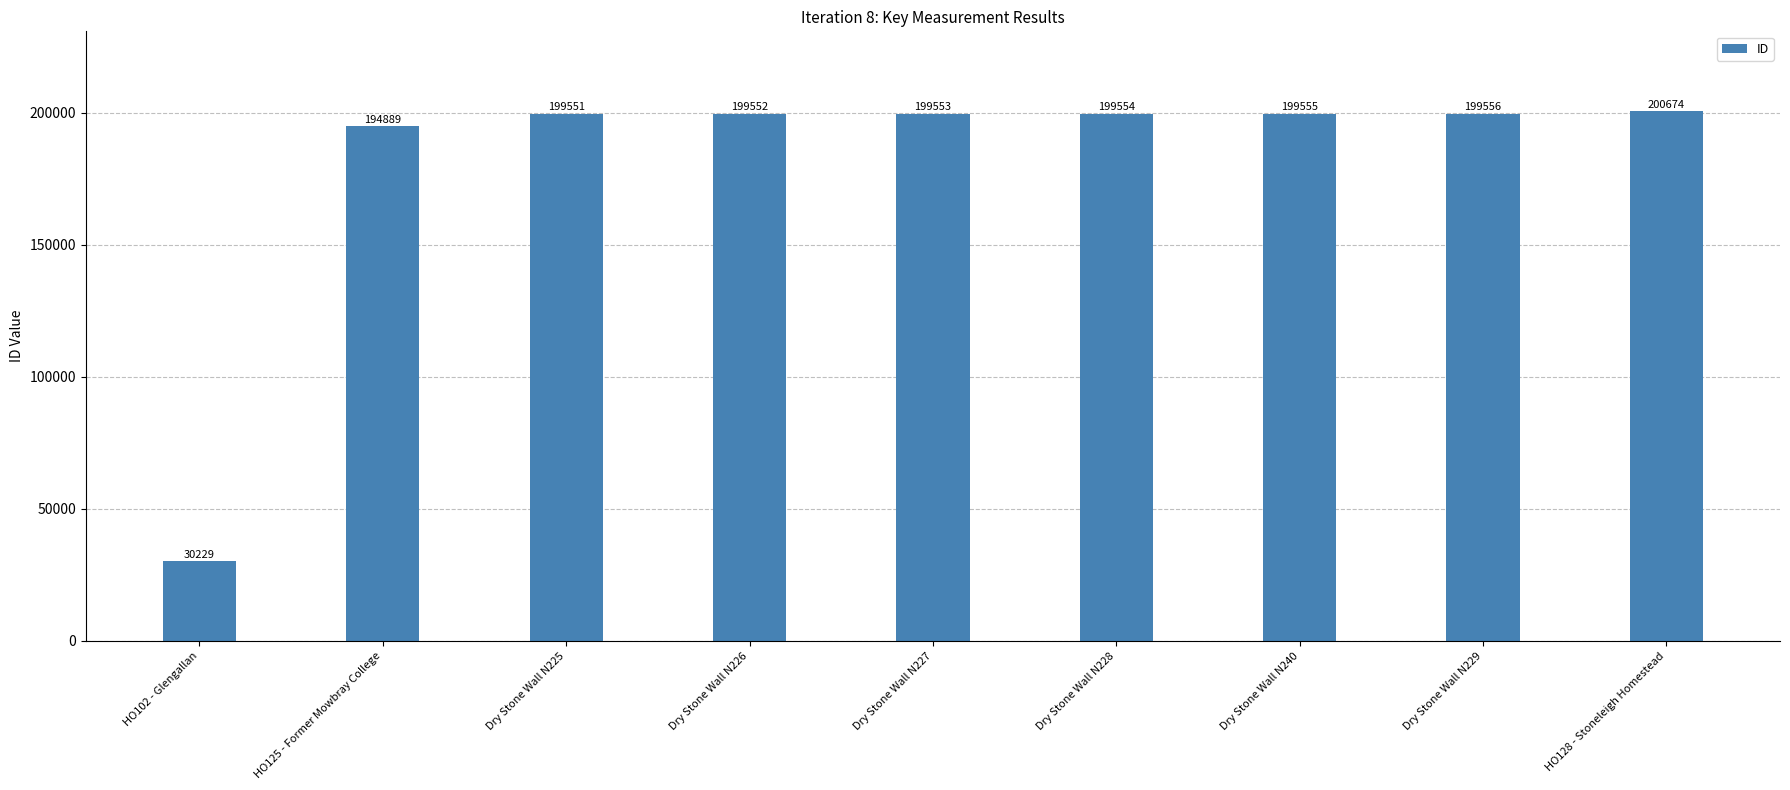

Approximately how many times larger is the value at HO102 - Glengallan compared to Dry Stone Wall N225?

0.2